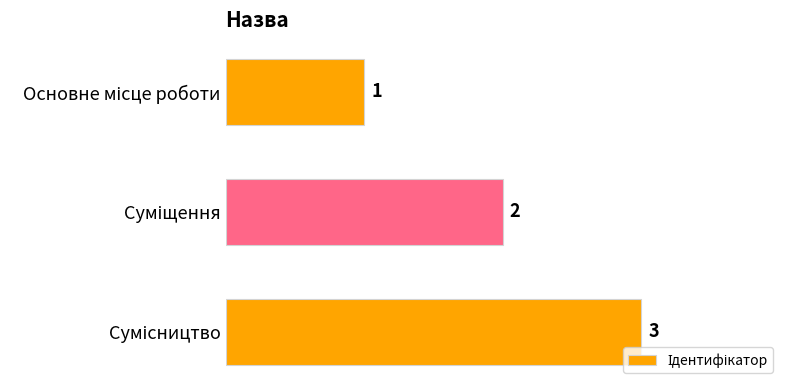

What is the maximum value shown in the chart?

3